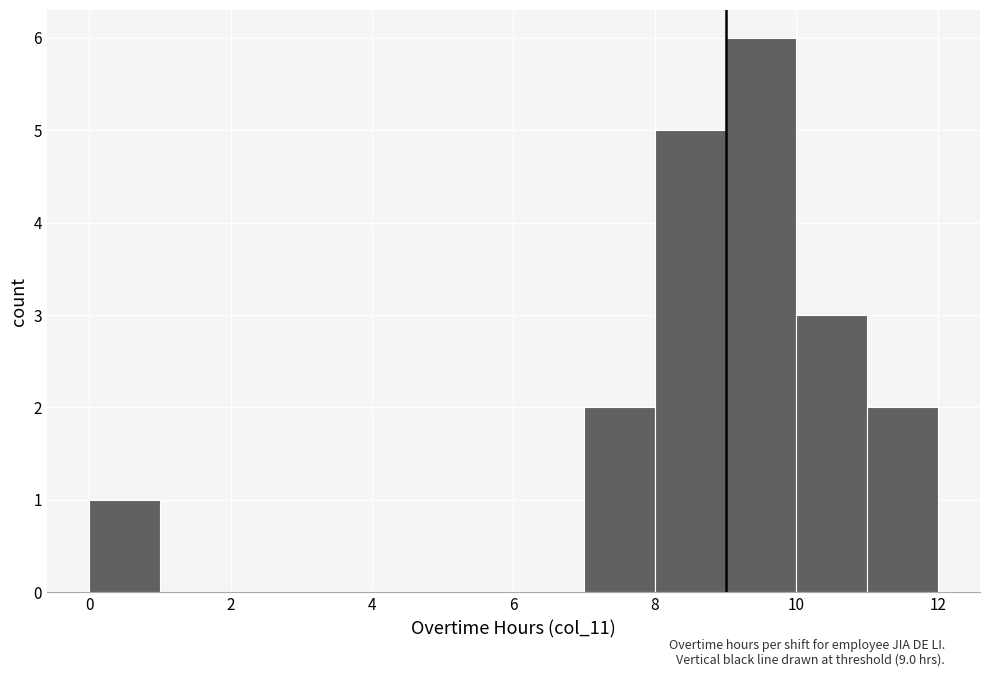

Which range on the x-axis has the tallest bar?

9 to 10